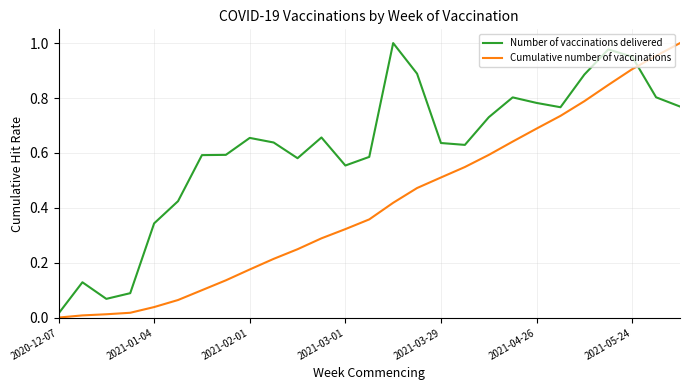

List the series in order of their overall mean, highest first.

Number of vaccinations delivered, Cumulative number of vaccinations